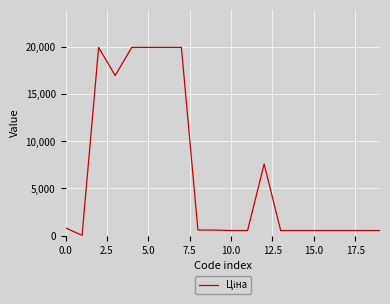

What is the difference between the maximum and minimum values?

19932.1